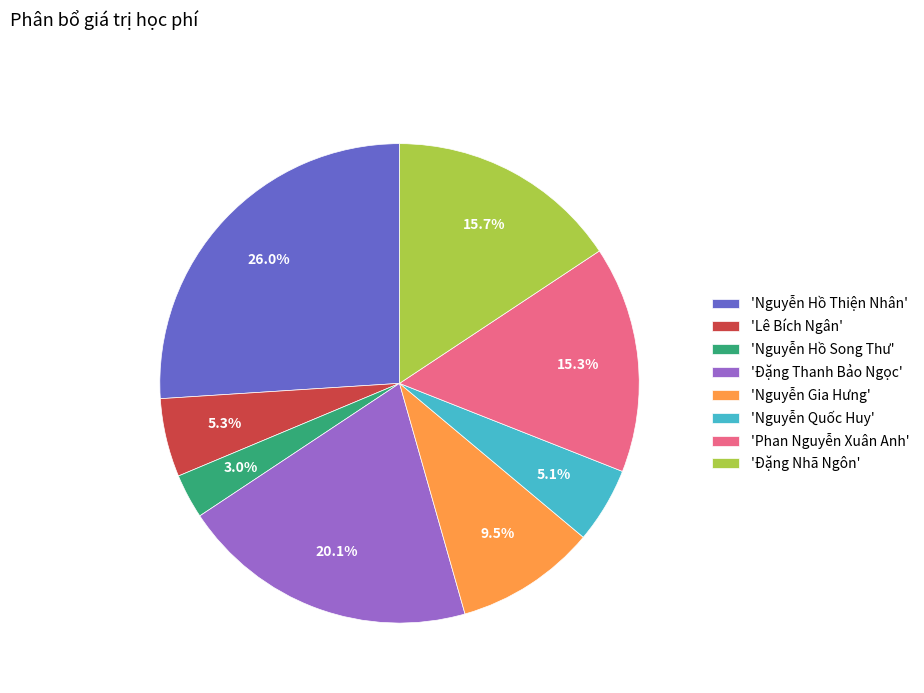

Is 'Nguyễn Hồ Thiện Nhân' the majority of the pie?

No